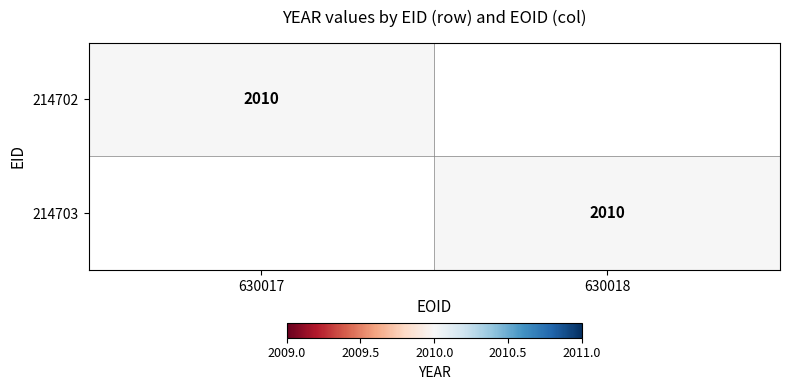

Is it true that 214703 equals 2010 at 630018?

True